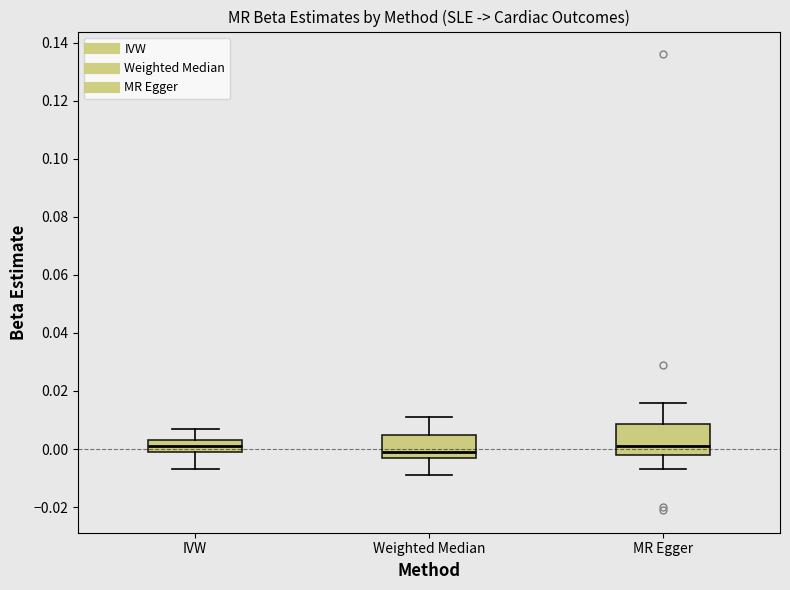

Where does the upper whisker of the box for IVW end on the y-axis? The values are not printed on the chart, so give them approximately, as read against the axis.

0.008